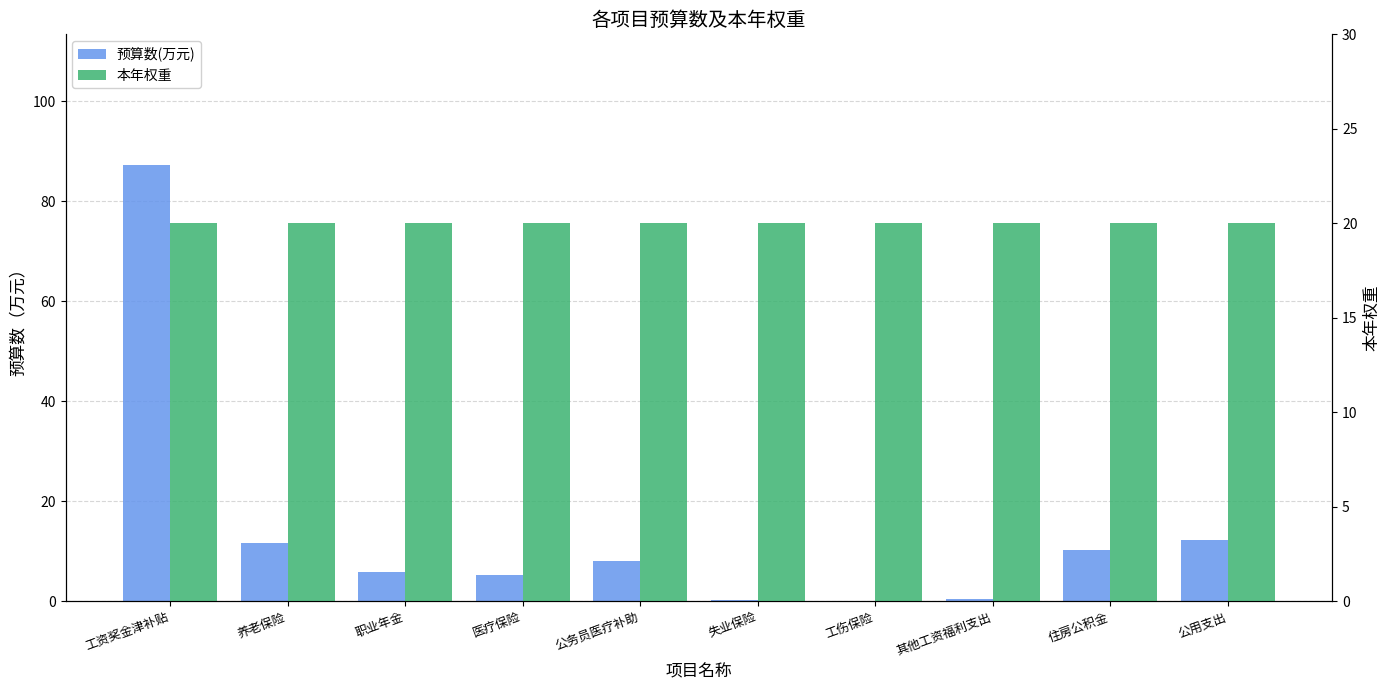

What is the greatest value displayed?

87.2